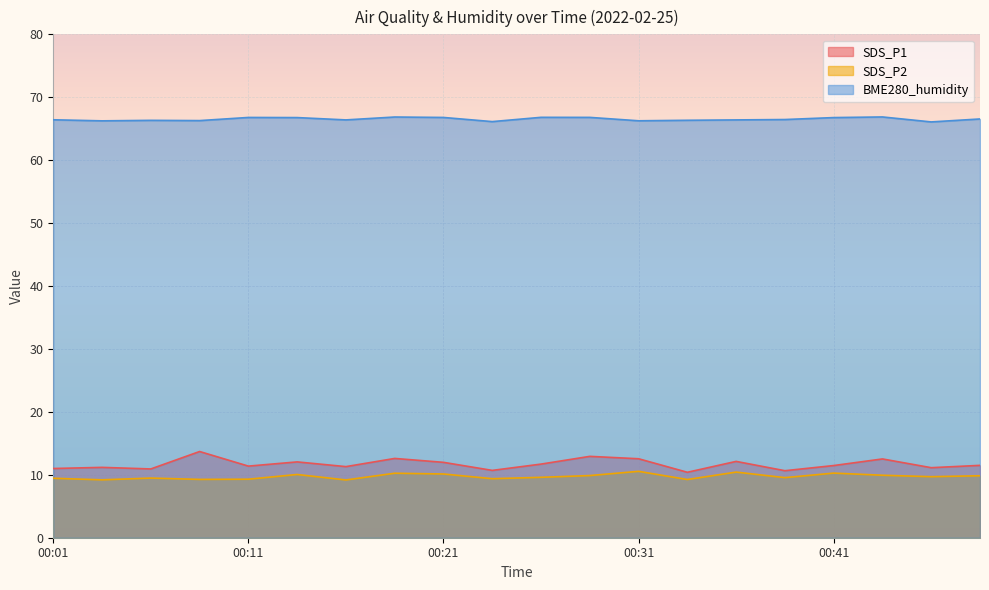

What is the total value across all series at 00:16?

86.9